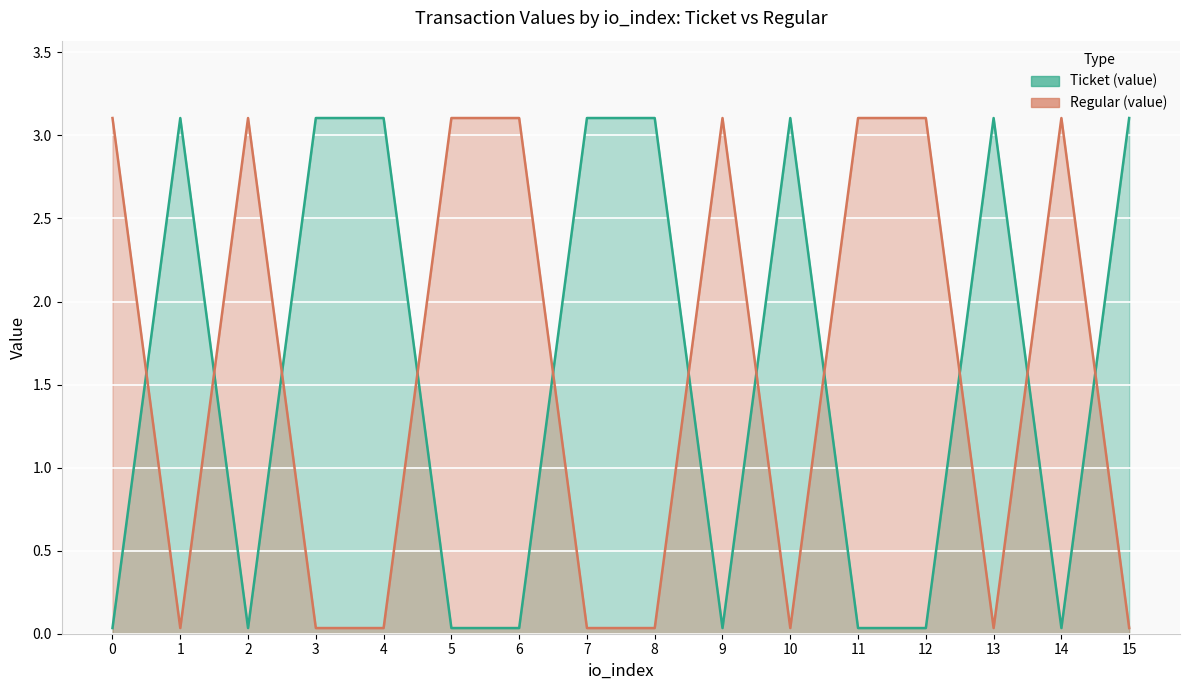

What are all the series names shown in the legend?

Ticket (value), Regular (value)